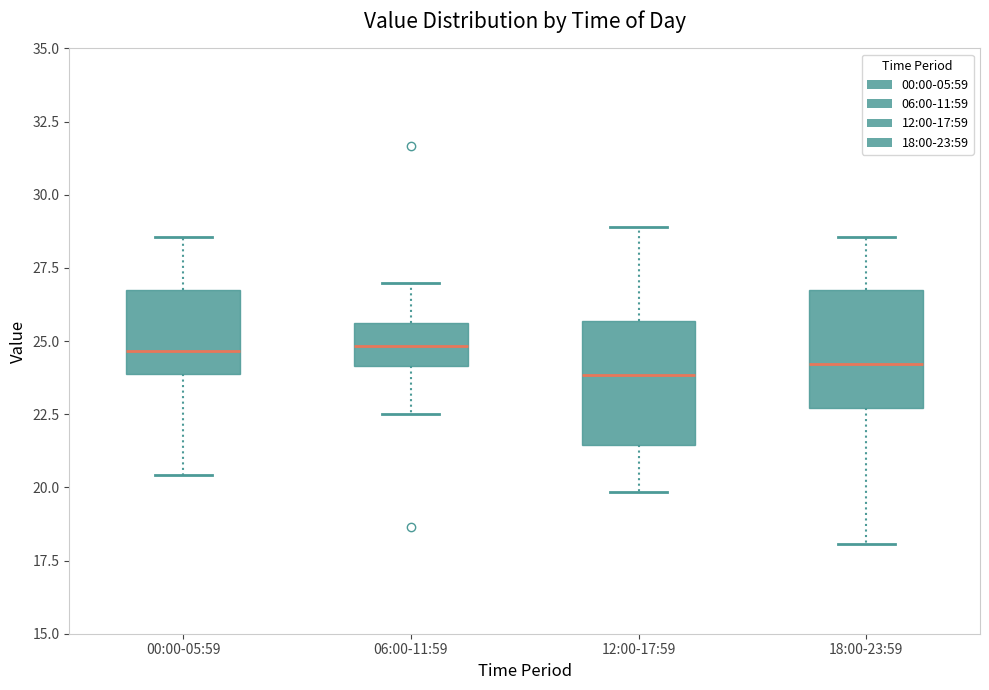

Where does the median line of the box for 00:00-05:59 sit on the y-axis? The values are not printed on the chart, so give them approximately, as read against the axis.

24.5